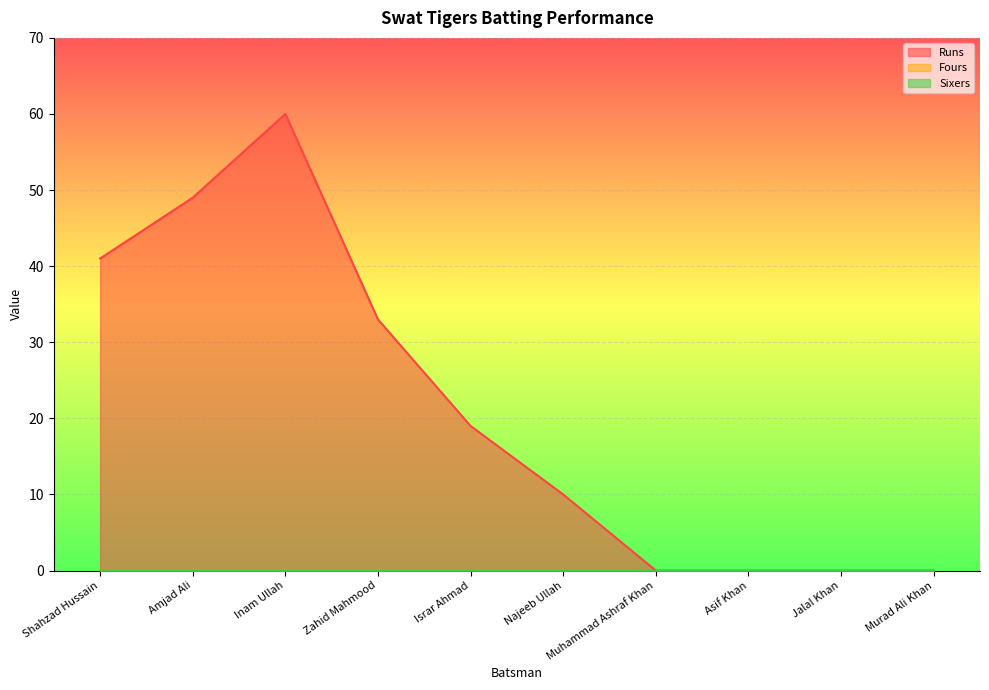

True or false: Fours and Runs intersect in this chart.

False